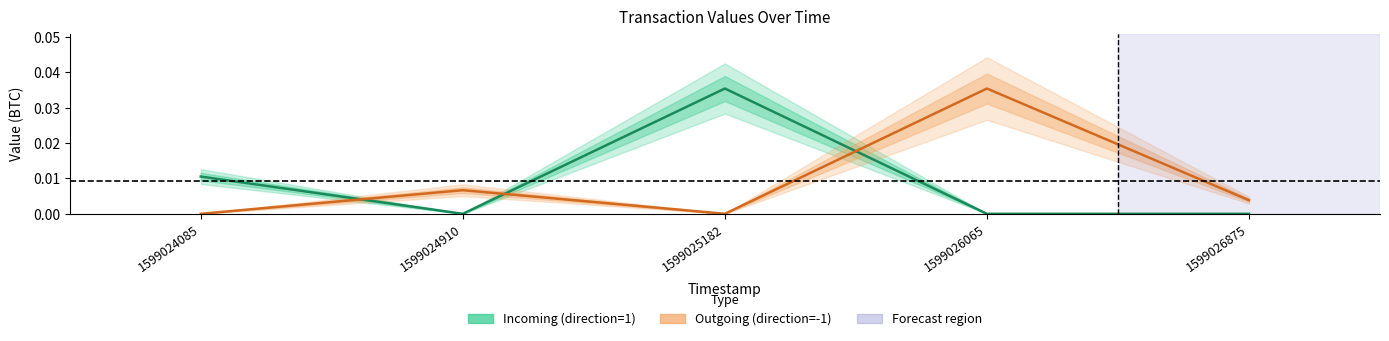

Rank the categories by Incoming (in-direction) value from lowest to highest.

1599024910, 1599026065, 1599026875, 1599024085, 1599025182